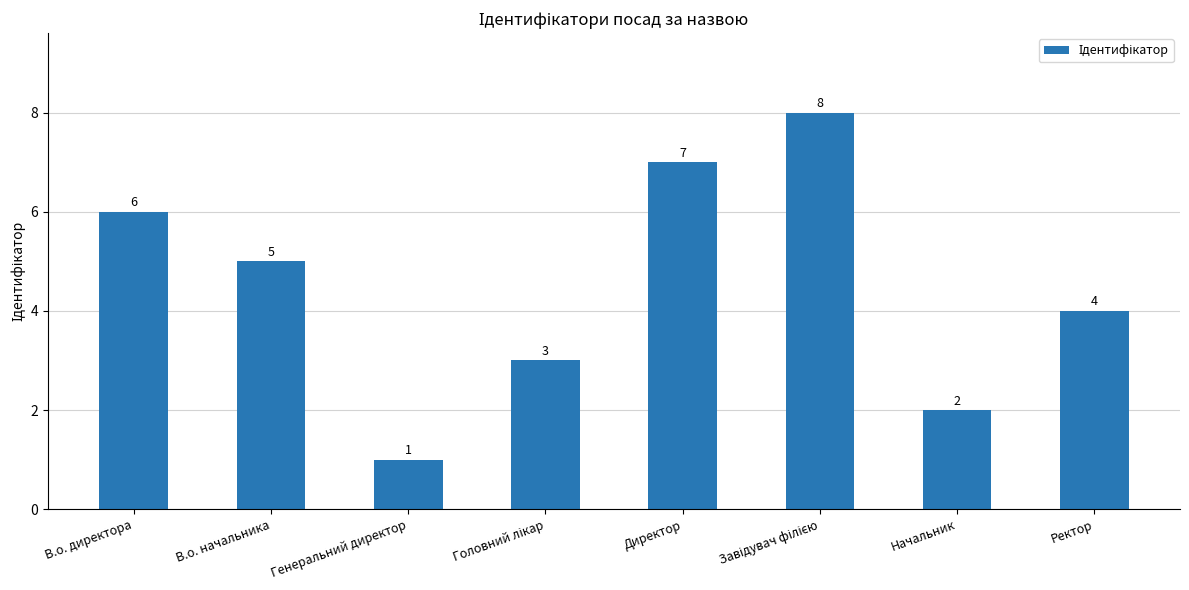

Approximately how many times larger is the value at В.о. начальника compared to Директор?

0.7